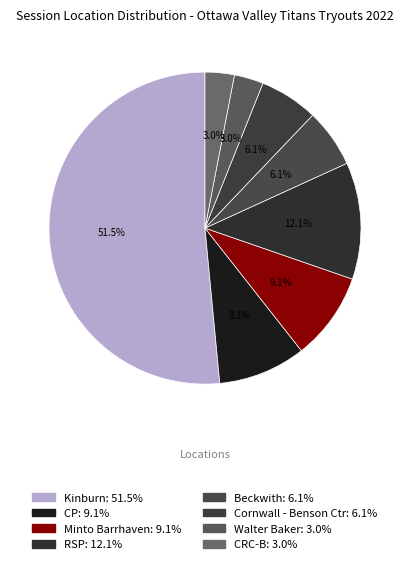

What is the majority slice?

Kinburn